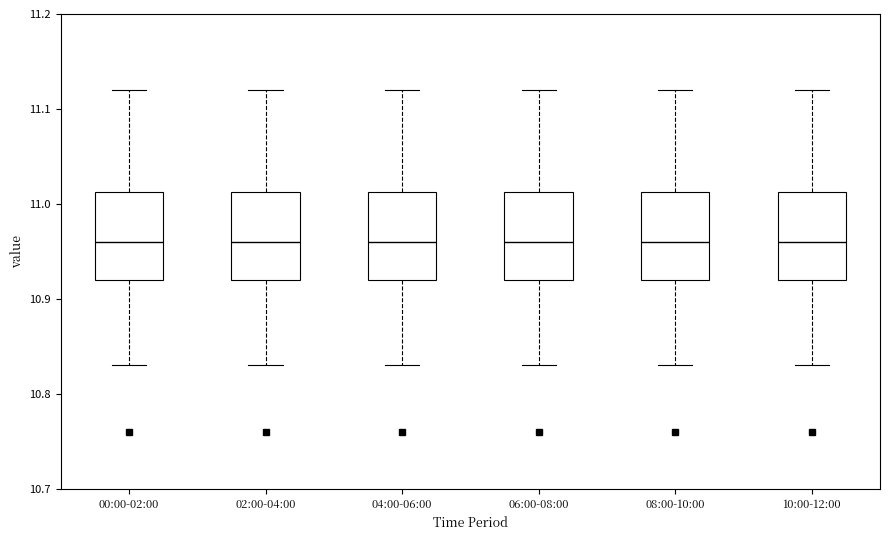

Reading left to right, transcribe this box plot: for each box, give where its median line is, the range the box spans, and where its two whiskers end, as read against the y-axis. The values are not printed on the chart, so give them approximately, as read against the axis.

00:00-02:00: median 10.96, box 10.92 to 11.01, whiskers 10.83 to 11.12
02:00-04:00: median 10.96, box 10.92 to 11.01, whiskers 10.83 to 11.12
04:00-06:00: median 10.96, box 10.92 to 11.01, whiskers 10.83 to 11.12
06:00-08:00: median 10.96, box 10.92 to 11.01, whiskers 10.83 to 11.12
08:00-10:00: median 10.96, box 10.92 to 11.01, whiskers 10.83 to 11.12
10:00-12:00: median 10.96, box 10.92 to 11.01, whiskers 10.83 to 11.12